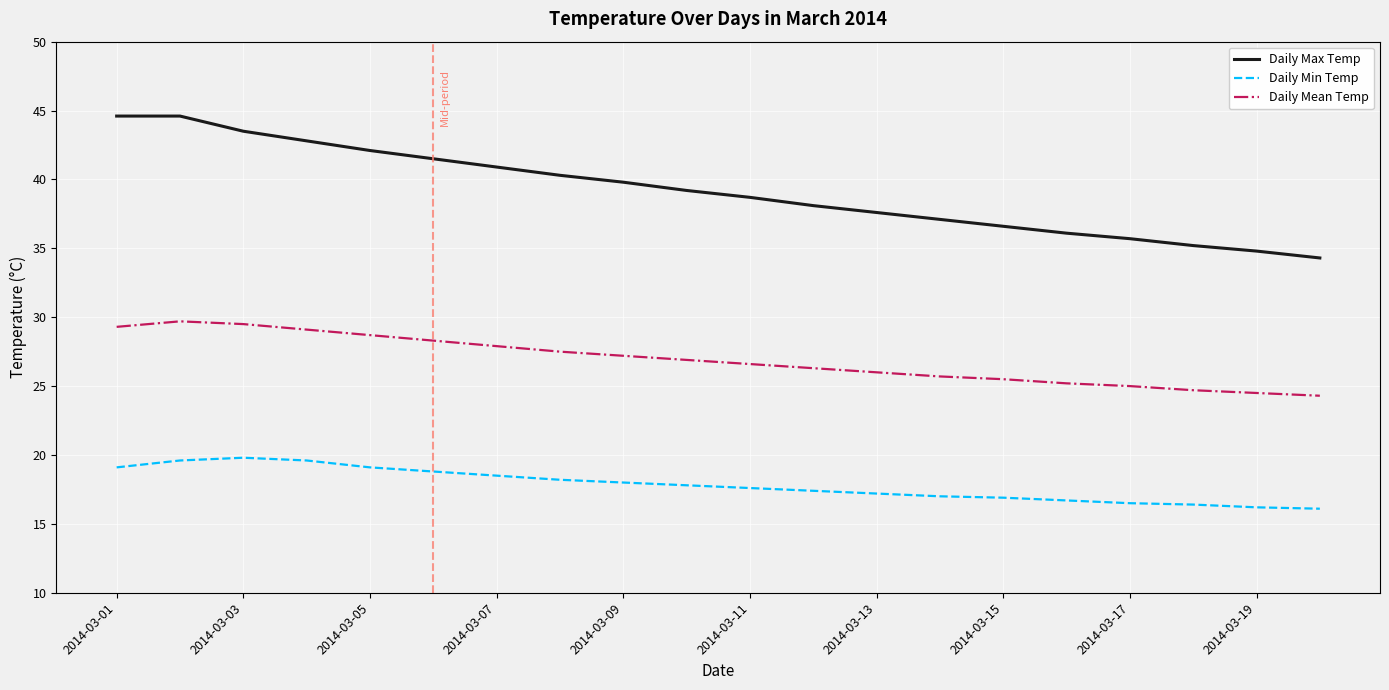

What is the difference between the maximum and minimum values in the Daily Max Temp series?

10.3